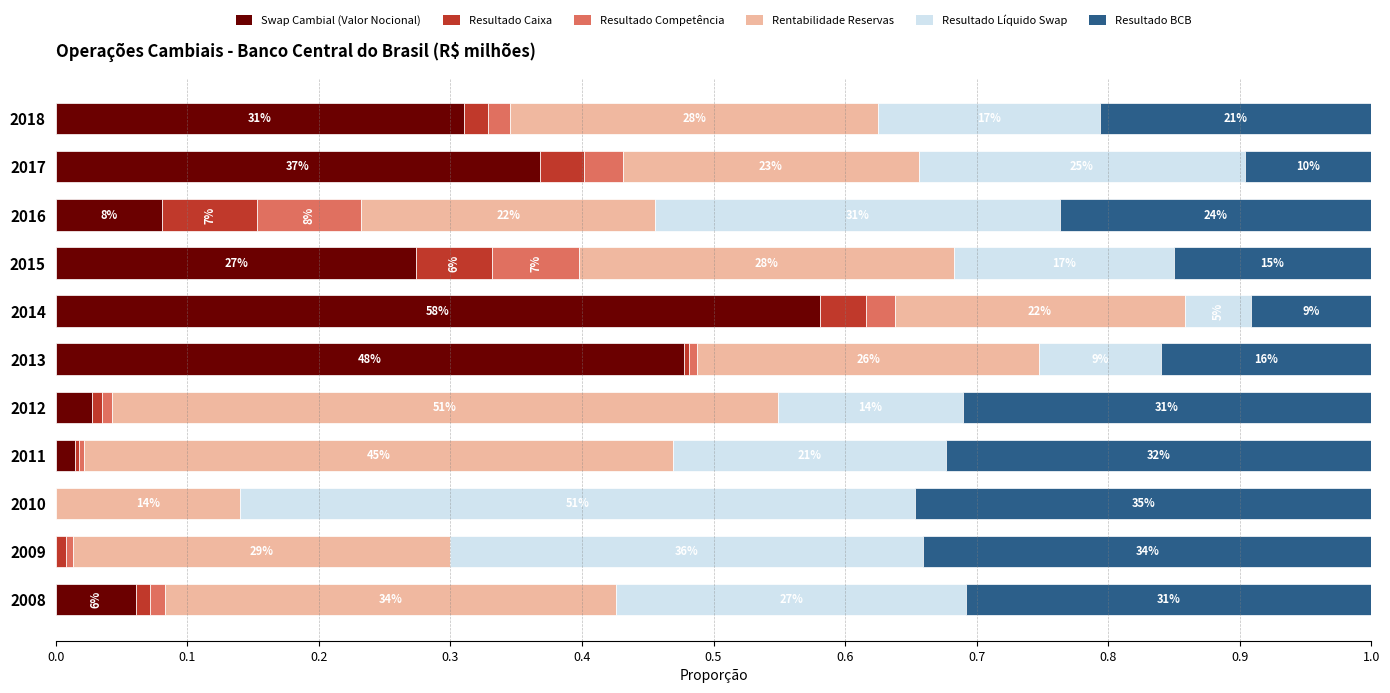

Reading left to right, what are all the values shown in this chart?

Swap Cambial (Valor Nocional): 0.1	0.0	0.0	0.0	0.0	0.5	0.6	0.3	0.1	0.4	0.3
Resultado Caixa: 0.0	0.0	0.0	0.0	0.0	0.0	0.0	0.1	0.1	0.0	0.0
Resultado Competência: 0.0	0.0	0.0	0.0	0.0	0.0	0.0	0.1	0.1	0.0	0.0
Rentabilidade Reservas: 0.3	0.3	0.1	0.4	0.5	0.3	0.2	0.3	0.2	0.2	0.3
Resultado Líquido Swap: 0.3	0.4	0.5	0.2	0.1	0.1	0.1	0.2	0.3	0.2	0.2
Resultado BCB: 0.3	0.3	0.3	0.3	0.3	0.2	0.1	0.2	0.2	0.1	0.2